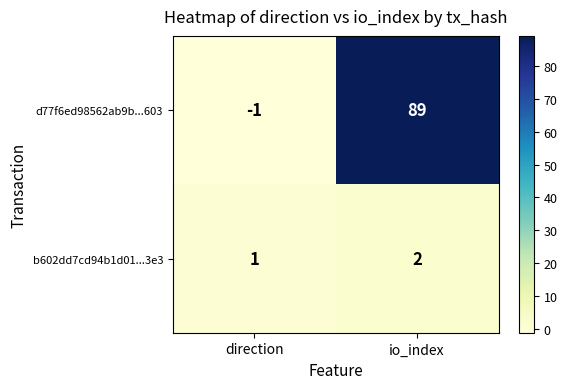

Reading left to right, extract all data points from this chart.

d77f6ed98562ab9b...603: direction=-1	io_index=89
b602dd7cd94b1d01...3e3: direction=1	io_index=2